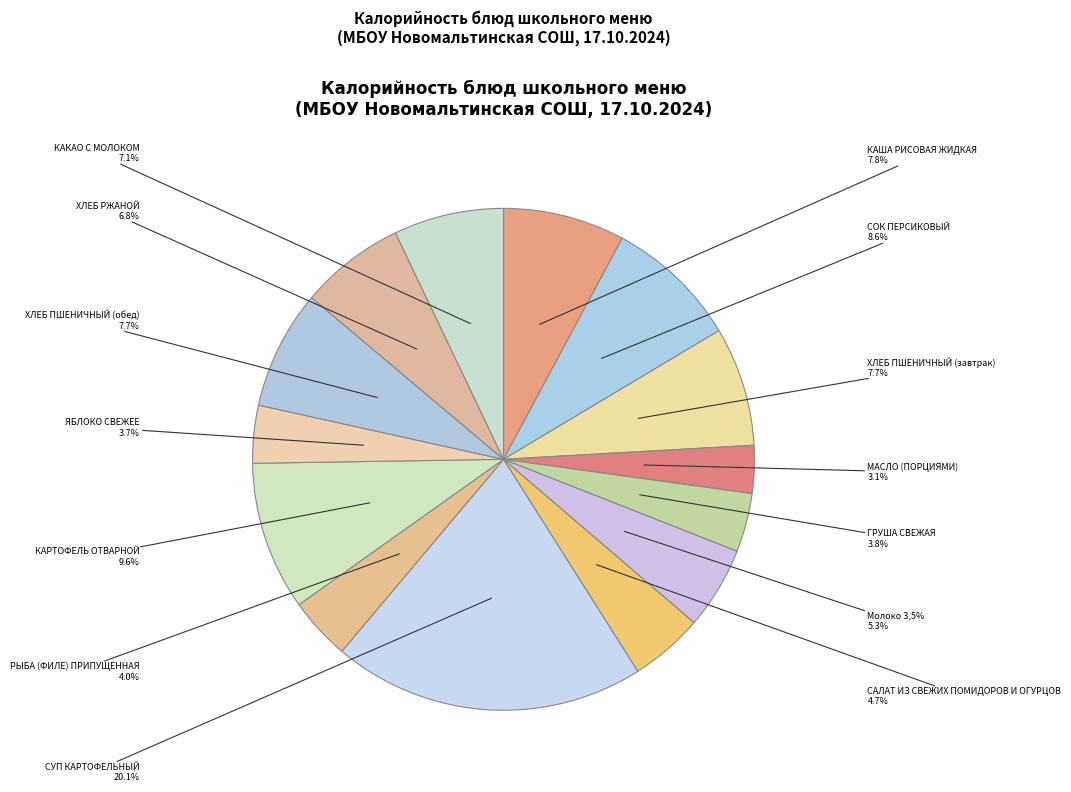

How many segments does this pie chart have?

14